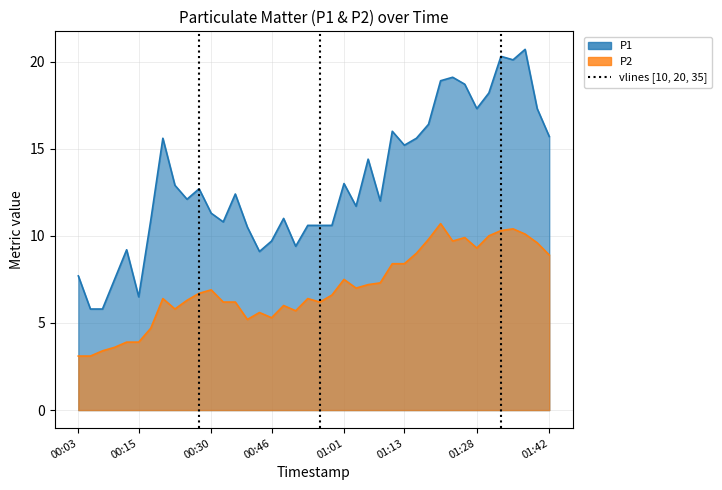

How many lines are shown in the chart?

2